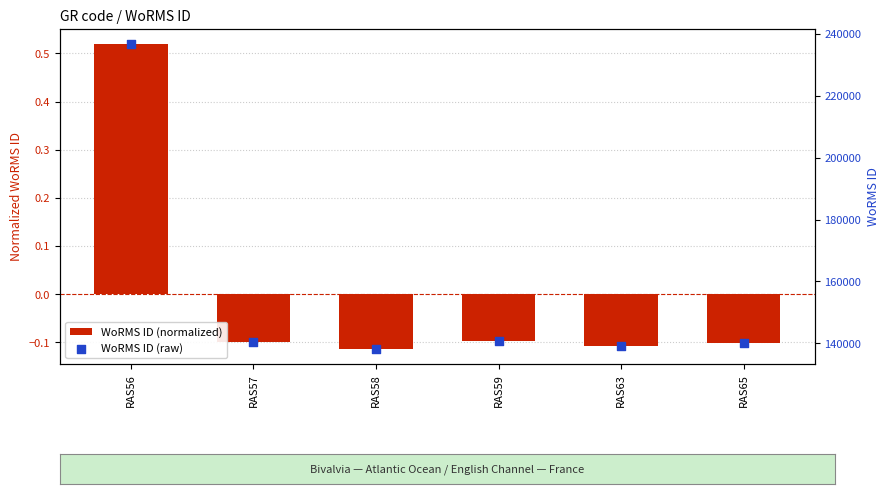

Which series contains the lowest Y value?

WoRMS ID (normalized)